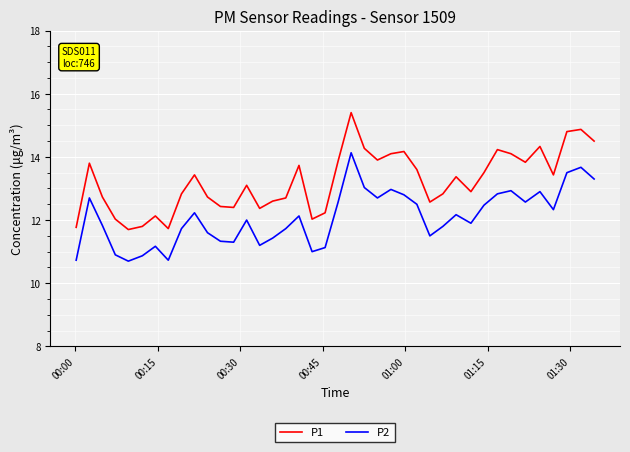

True or false: P2 and P1 intersect in this chart.

False